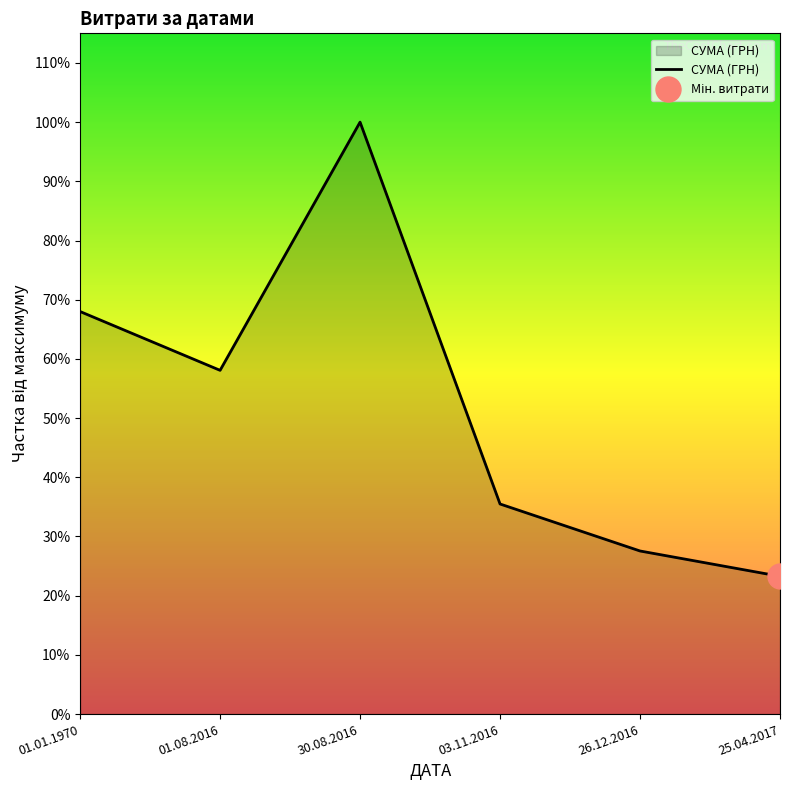

True or false: the data has more than 1 interior local peaks.

False